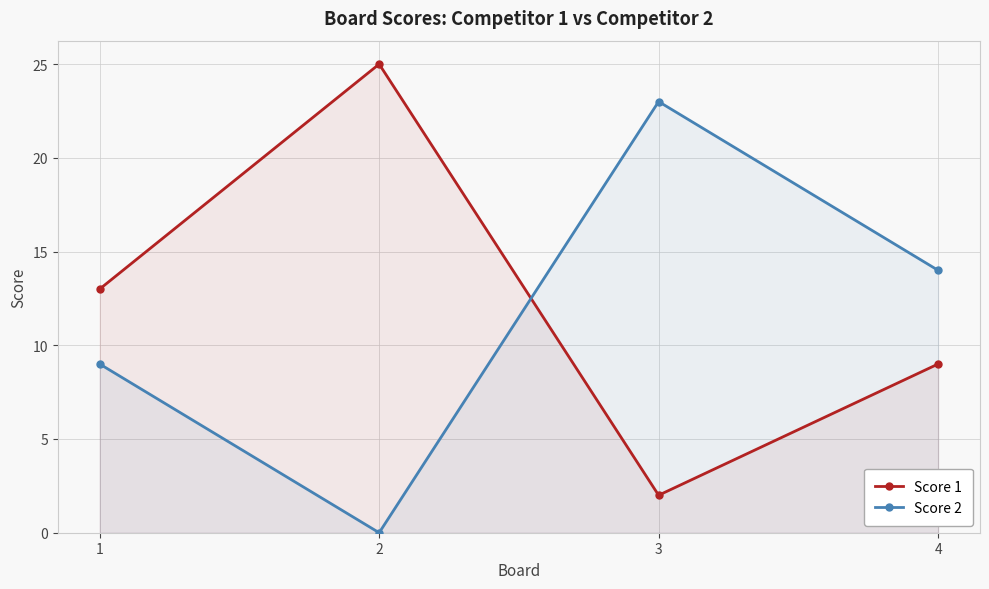

What is the value of the Score 2 point at the 4th from the left?

14